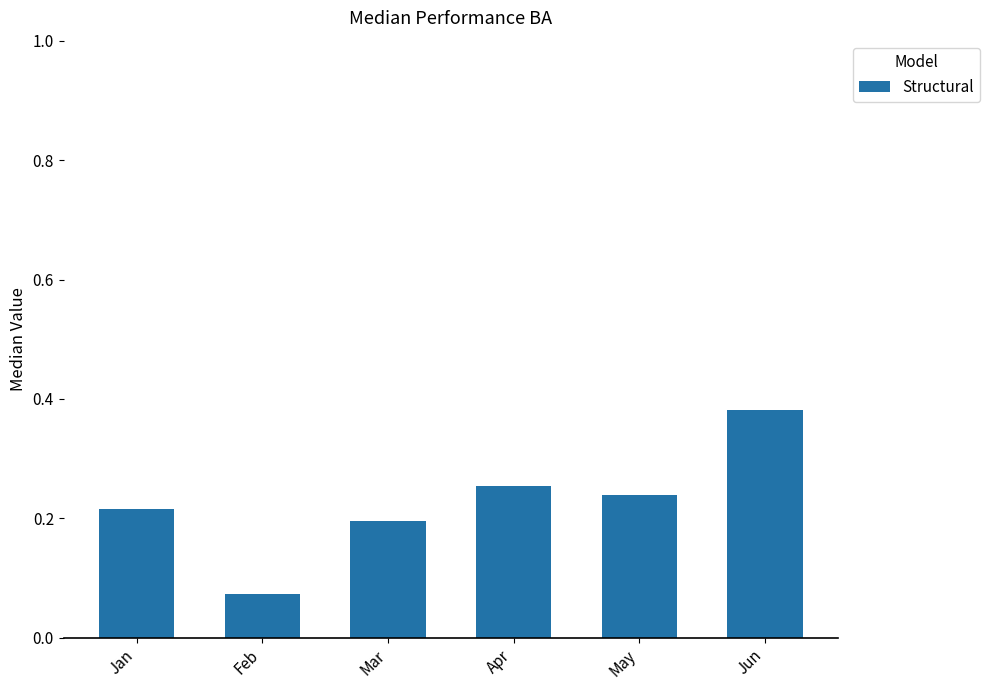

What is the sum of all values?

1.4